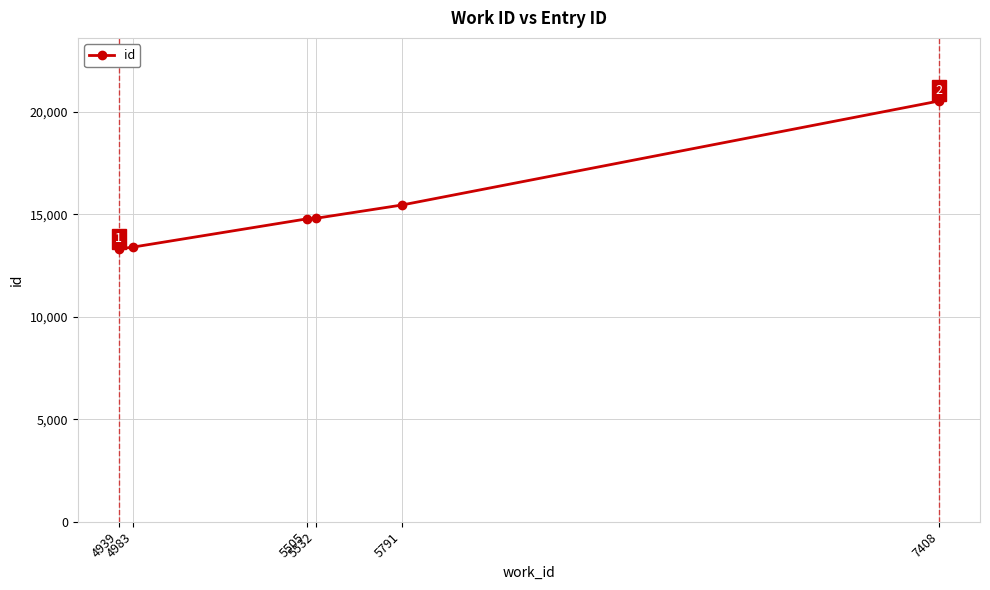

At which label is the value closest to 16910?

5791